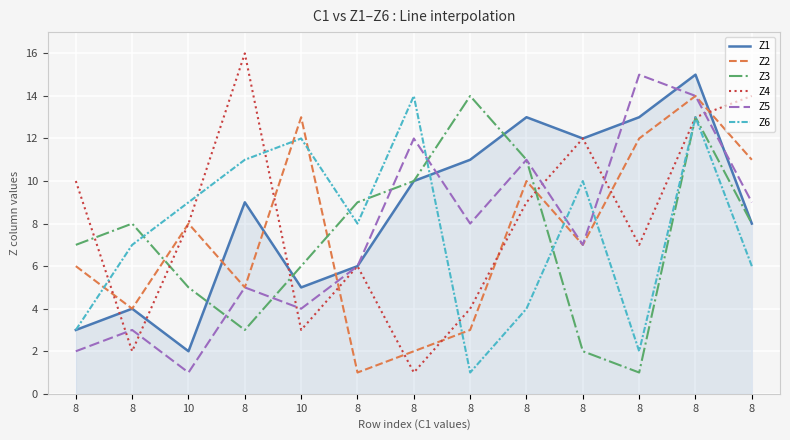

Reading right to left, transcribe all the data shown in this chart.

Z1: 8=8	8=15	8=13	8=12	8=13	8=11	8=10	8=6	10=5	8=9	10=2	8=4	8=3
Z2: 8=11	8=14	8=12	8=7	8=10	8=3	8=2	8=1	10=13	8=5	10=8	8=4	8=6
Z3: 8=8	8=13	8=1	8=2	8=11	8=14	8=10	8=9	10=6	8=3	10=5	8=8	8=7
Z4: 8=14	8=13	8=7	8=12	8=9	8=4	8=1	8=6	10=3	8=16	10=8	8=2	8=10
Z5: 8=9	8=14	8=15	8=7	8=11	8=8	8=12	8=6	10=4	8=5	10=1	8=3	8=2
Z6: 8=6	8=13	8=2	8=10	8=4	8=1	8=14	8=8	10=12	8=11	10=9	8=7	8=3